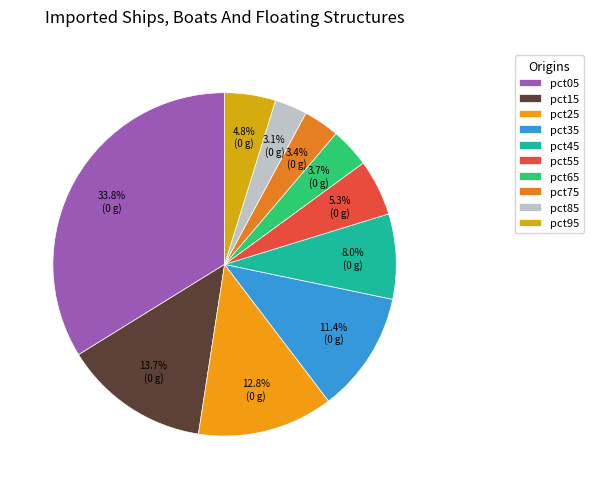

What is the total percentage of pct45 and pct95?

12.8%